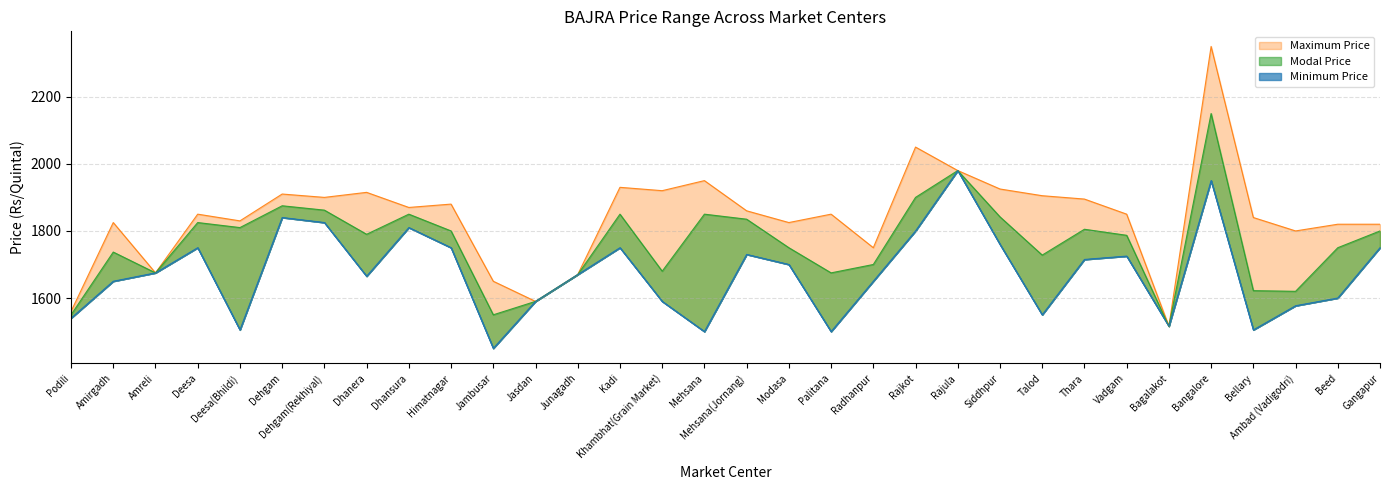

At which category does Maximum Price reach its first local valley?

Amreli